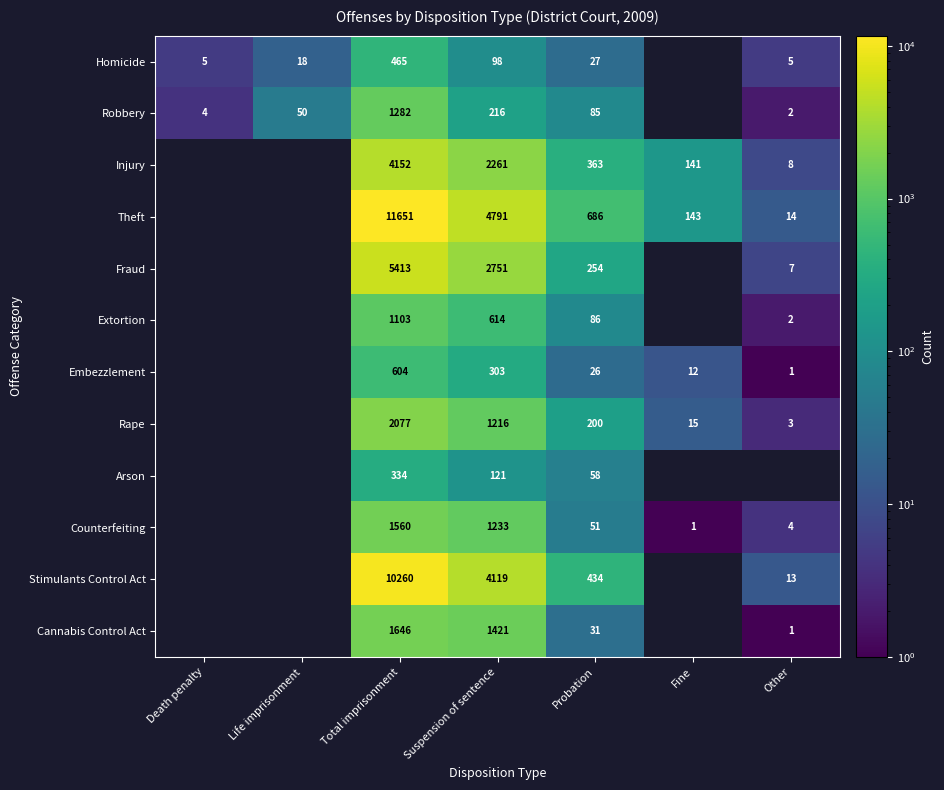

The value of Extortion at Suspension of sentence is 614. True or false?

True